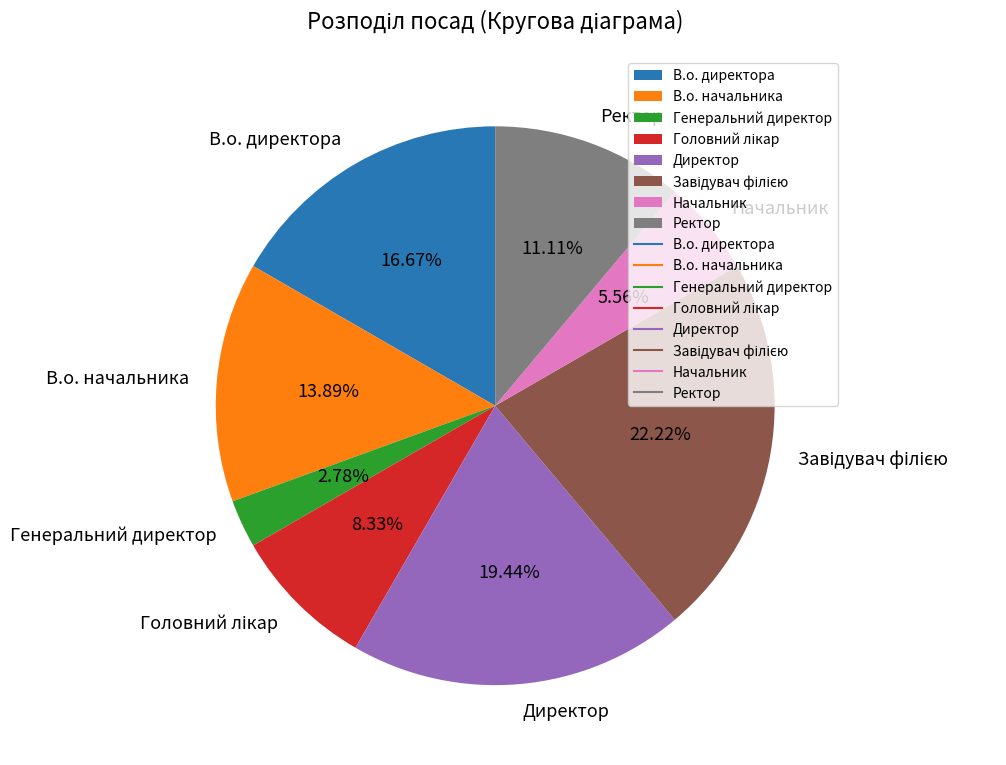

To the nearest percent, what is the average slice percentage?

12%